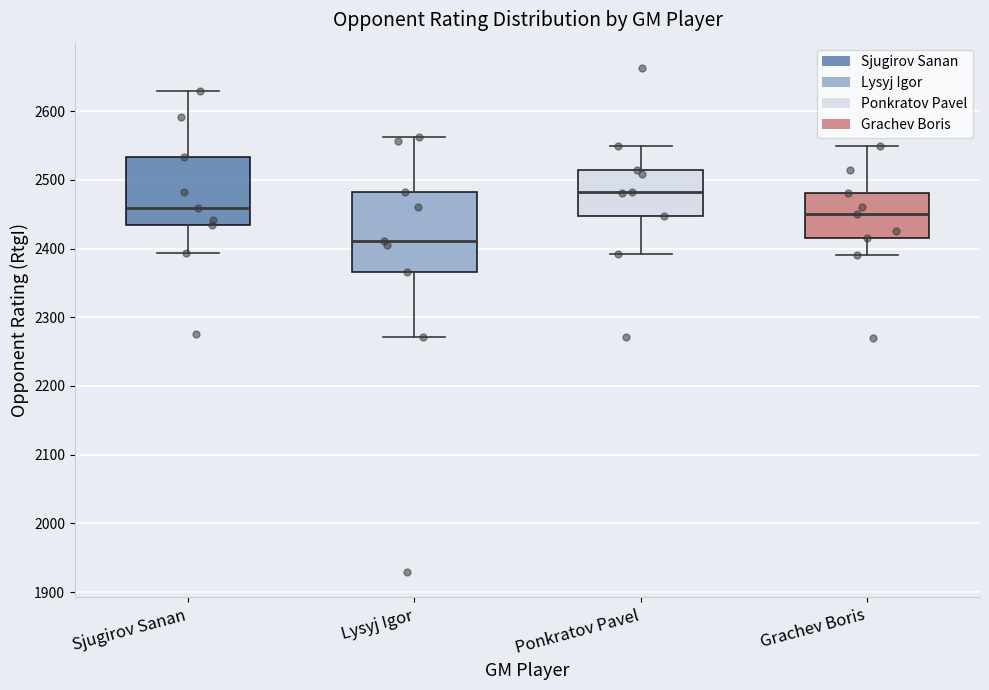

Reading left to right, read every box against the y-axis: the position of its median line, the range the box covers, and the ends of its whiskers. The values are not printed on the chart, so give them approximately, as read against the axis.

Sjugirov Sanan: median 2460, box 2430 to 2530, whiskers 2390 to 2630
Lysyj Igor: median 2410, box 2370 to 2480, whiskers 2270 to 2560
Ponkratov Pavel: median 2480, box 2450 to 2510, whiskers 2390 to 2550
Grachev Boris: median 2450, box 2420 to 2480, whiskers 2390 to 2550